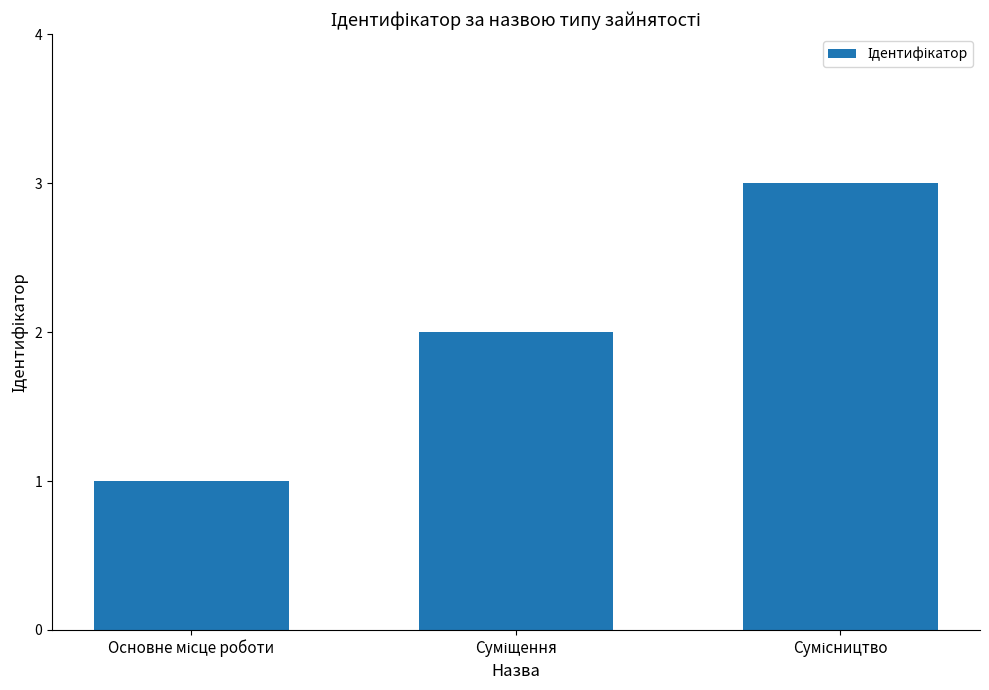

What is the maximum value shown in the chart?

3